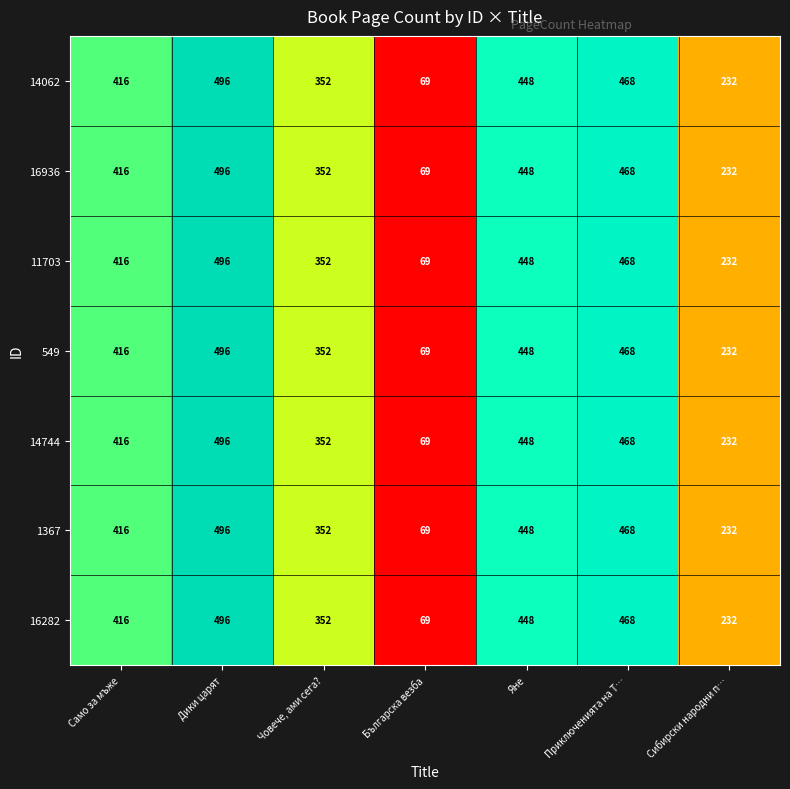

At which category does the chart reach its peak across all series?

Дики царят